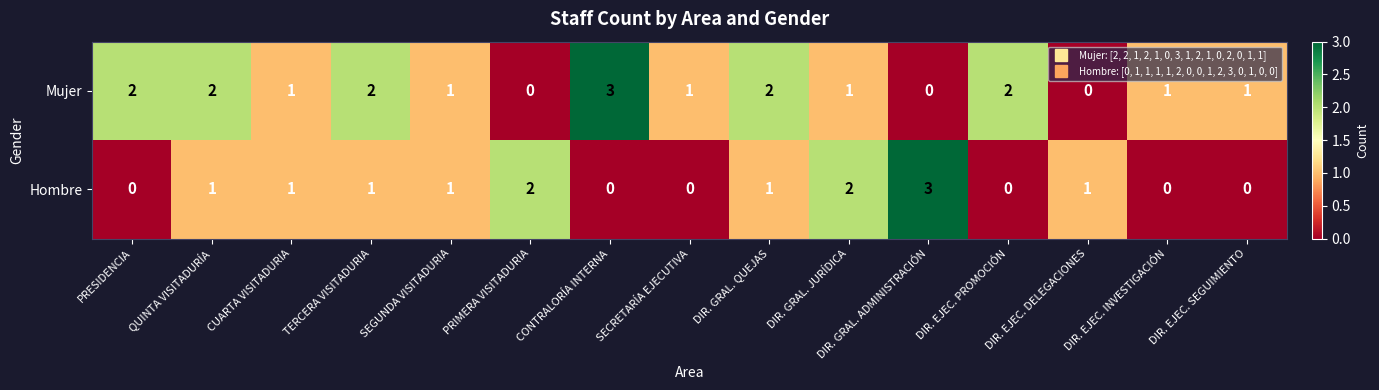

What is the difference between the highest and lowest values at DIR. GRAL. QUEJAS?

1